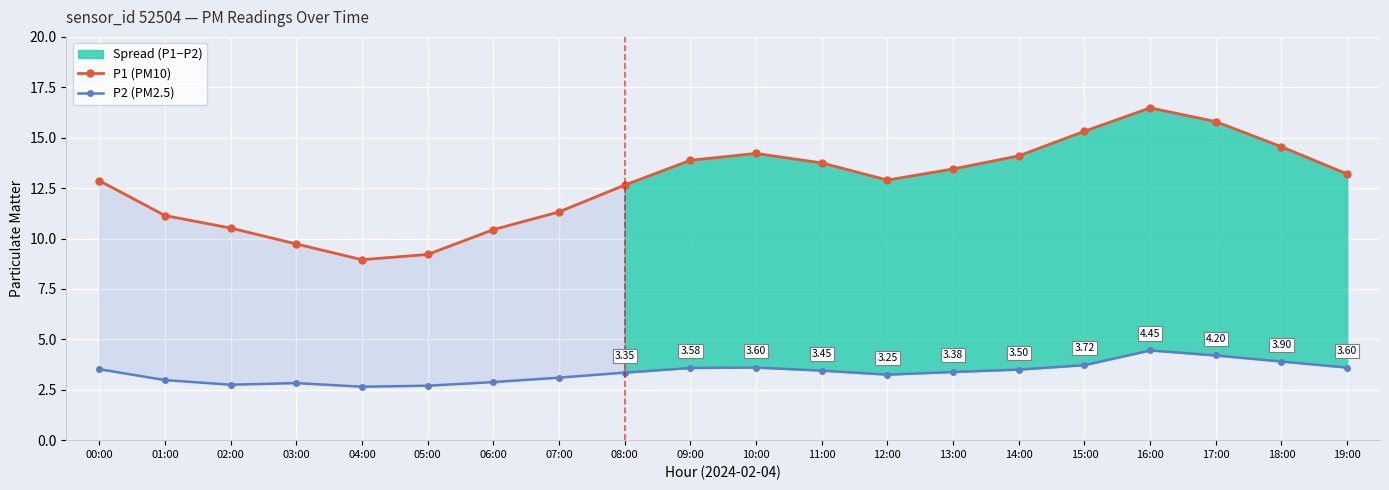

In P2 (PM2.5), how many points are lower than both neighbors (excluding endpoints)?

3